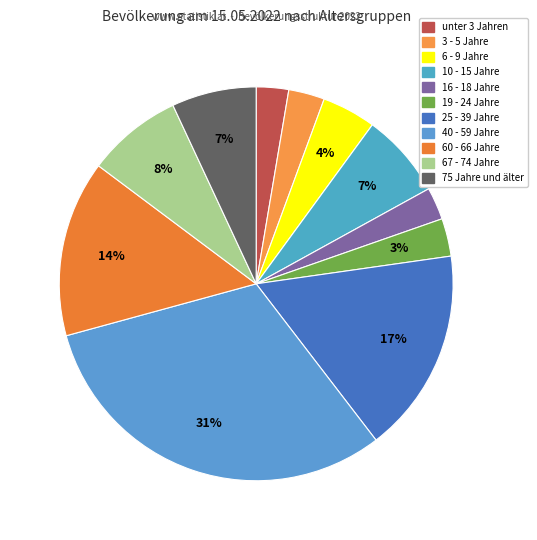

How many segments does this pie chart have?

11